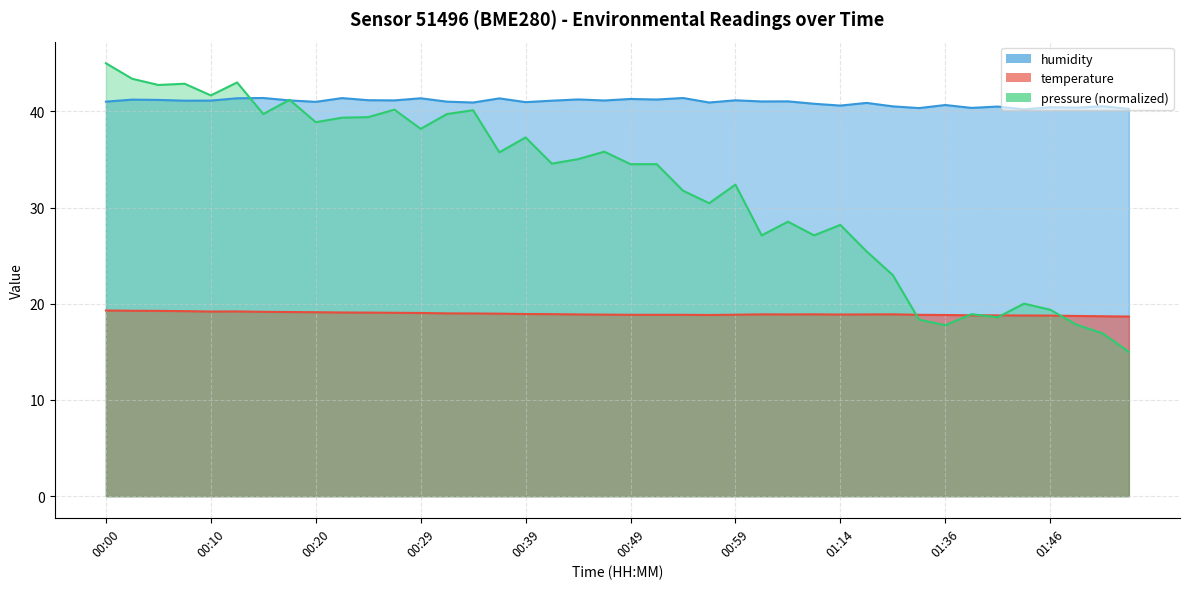

True or false: humidity and temperature cross at least once.

False